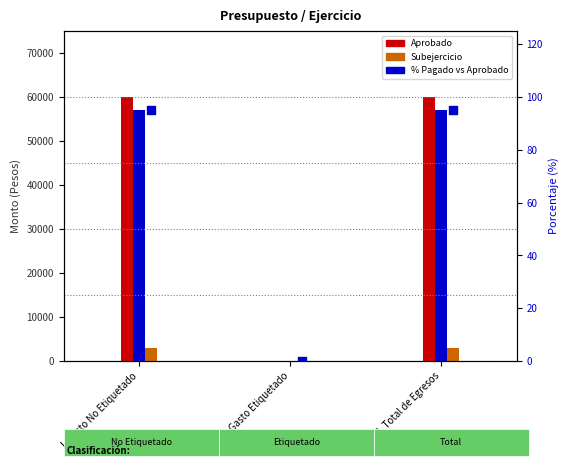

Between II. Gasto Etiquetado and I. Gasto No Etiquetado, which is larger?

I. Gasto No Etiquetado